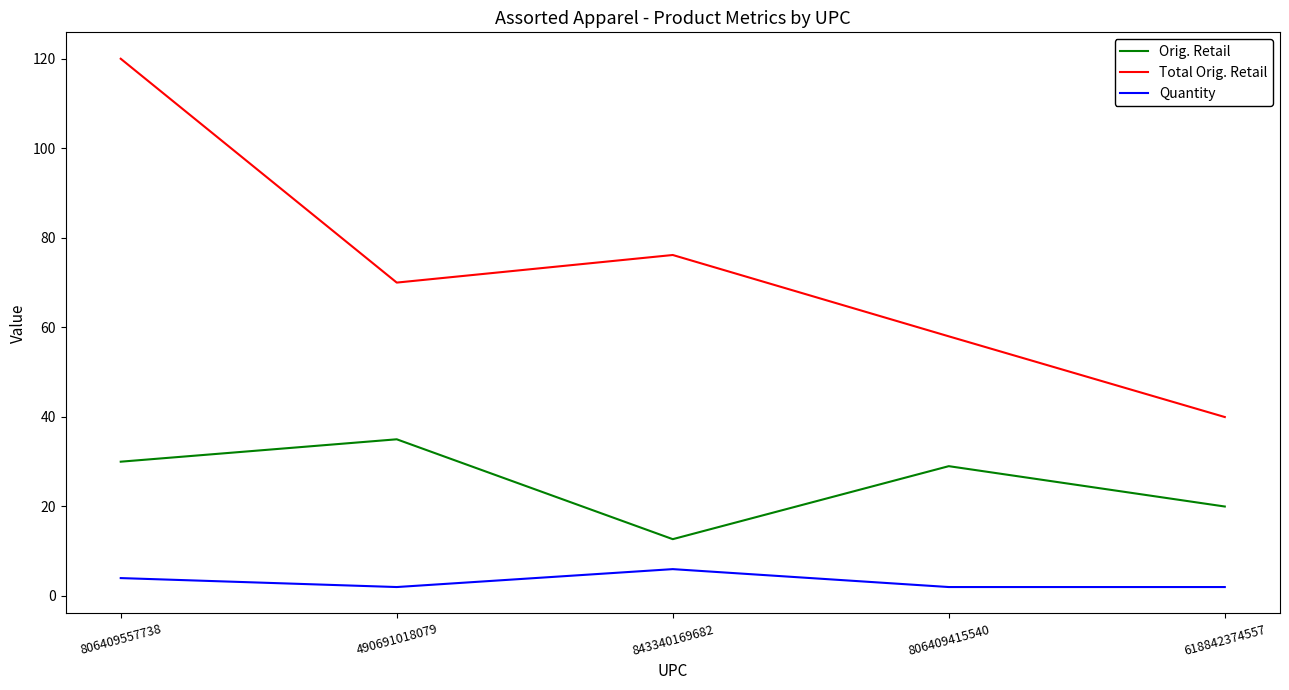

Is it true that Orig. Retail equals 12.7 at 843340169682?

True